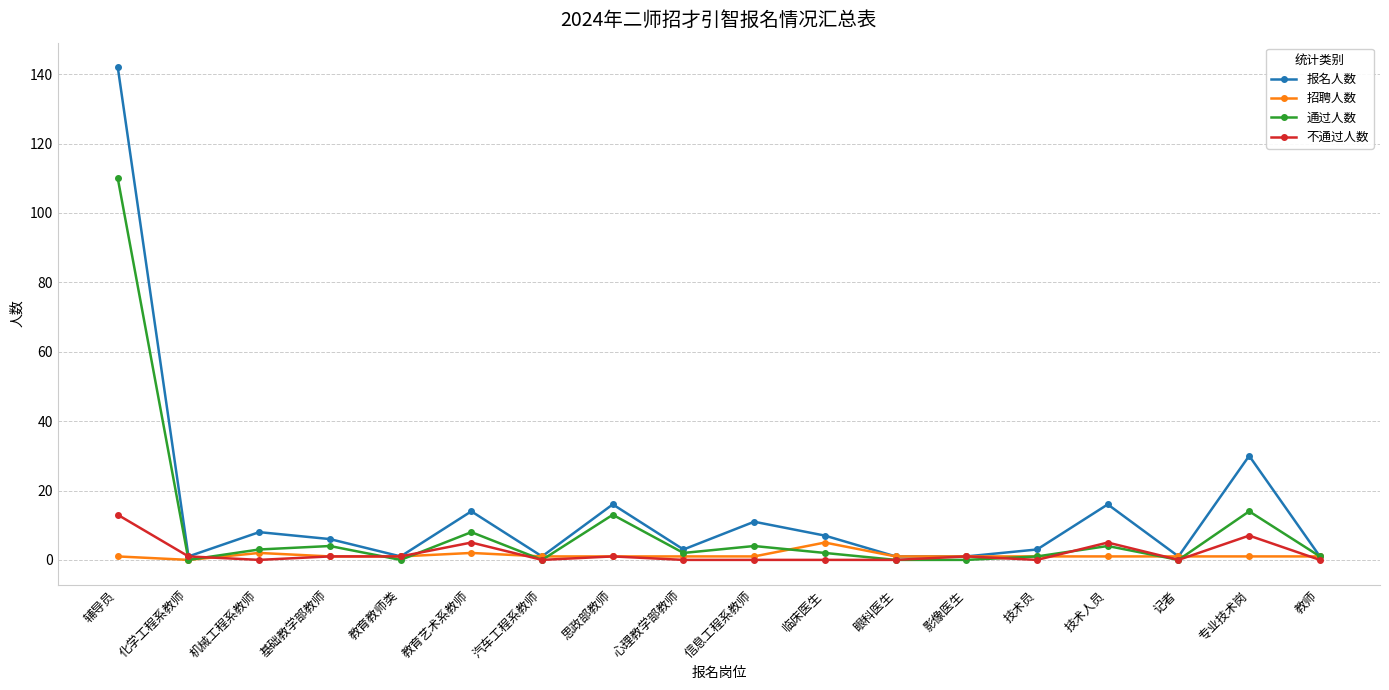

Does the chart have visible grid lines?

Yes